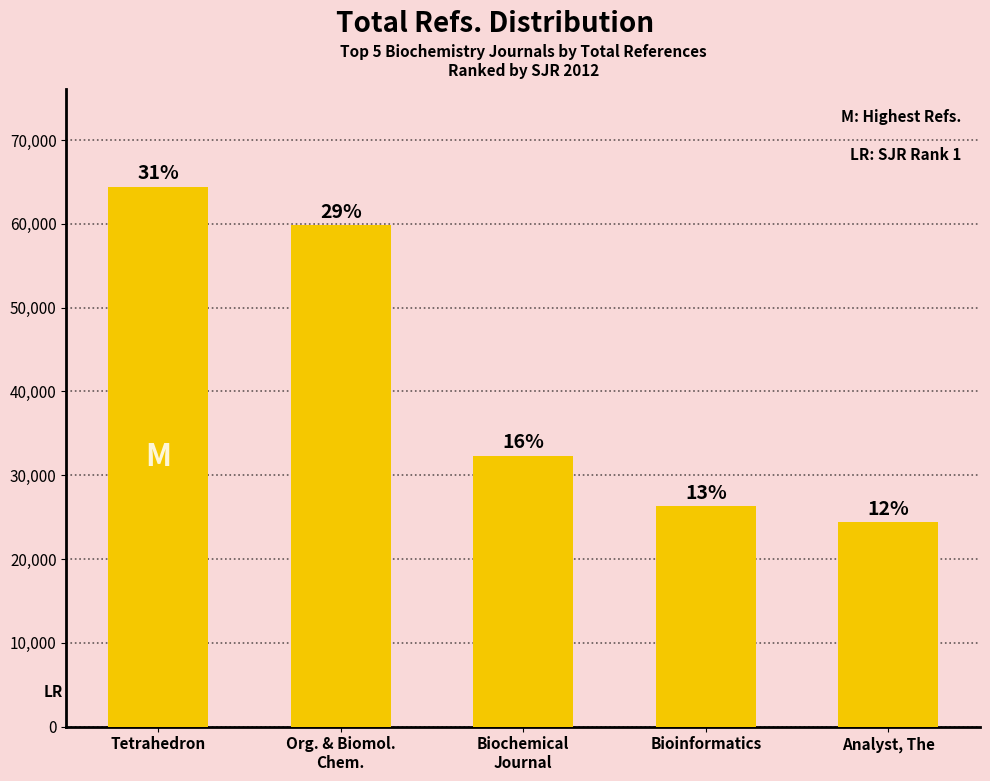

Where is the data nearest to the value 44430?

Biochemical
Journal